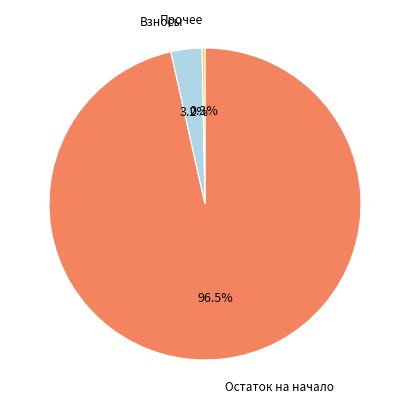

To the nearest percent, what is the difference between the largest and smallest slice percentages?

96%